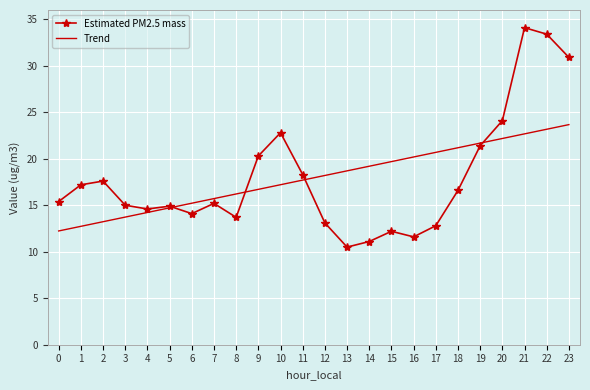

What is the difference between the highest and lowest values at 14?

8.1